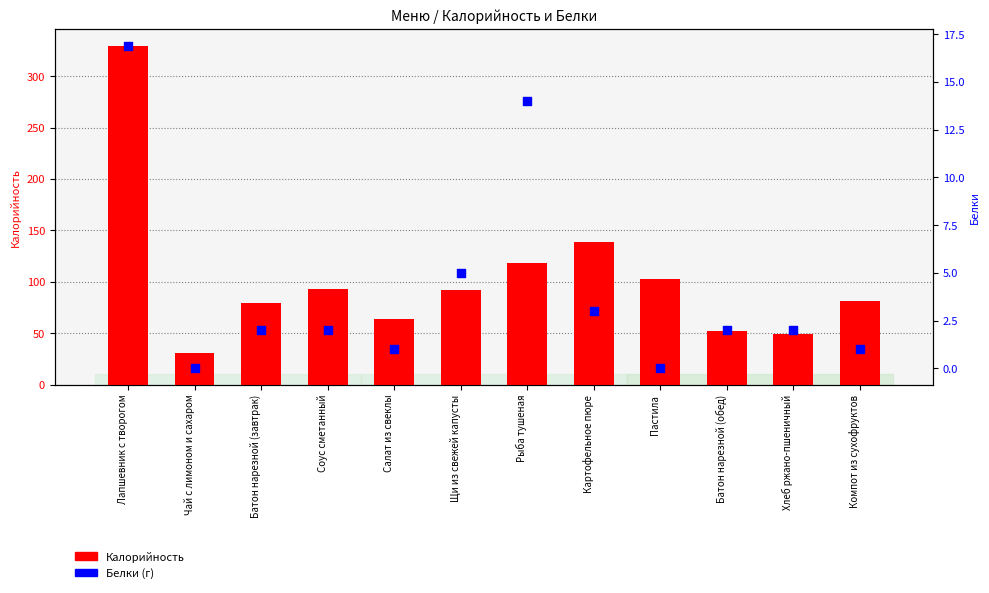

Which series has the largest total across all categories?

Калорийность